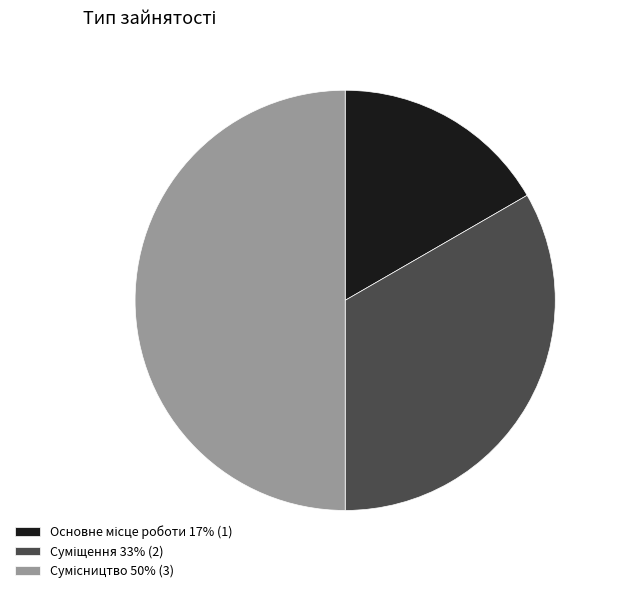

To the nearest percent, what is the average slice percentage?

33%